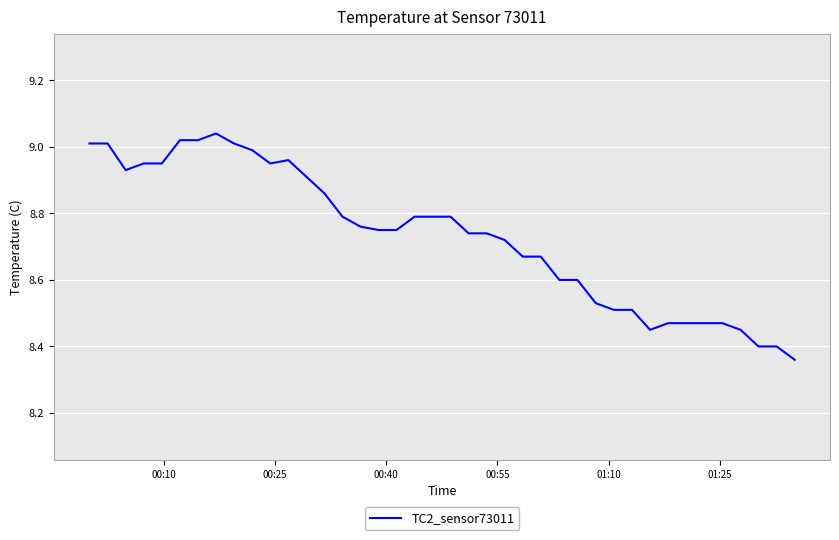

What is the difference between the maximum and minimum values?

0.7